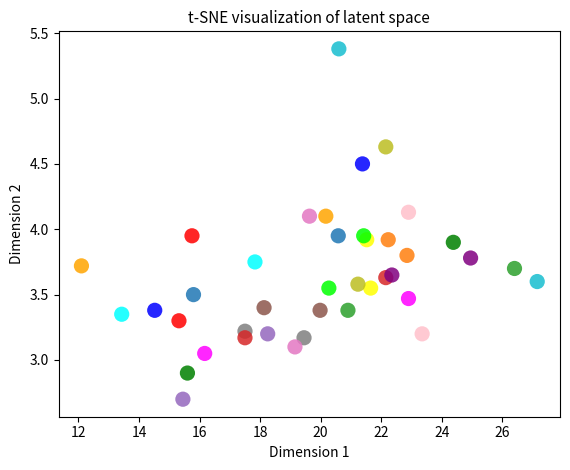

What is the range of X values (max minus min)?

15.0